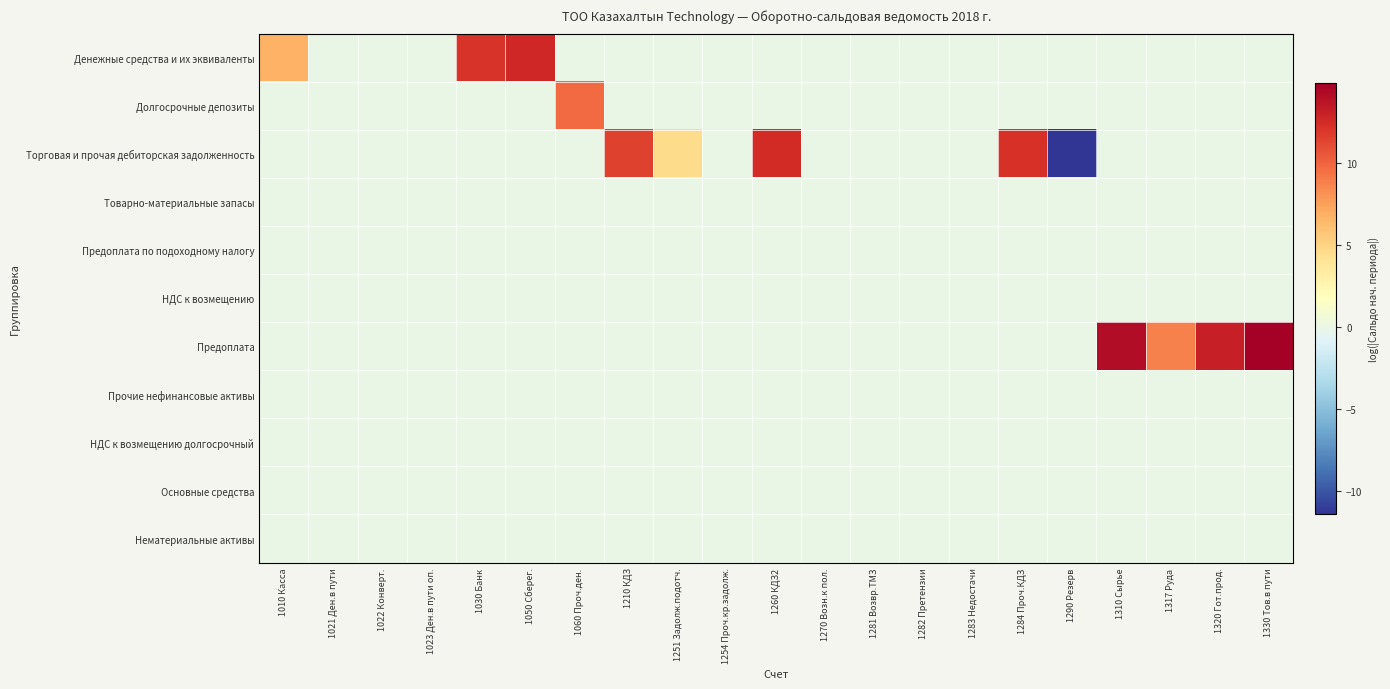

Which label corresponds to the smallest value in the chart?

1290 Резерв